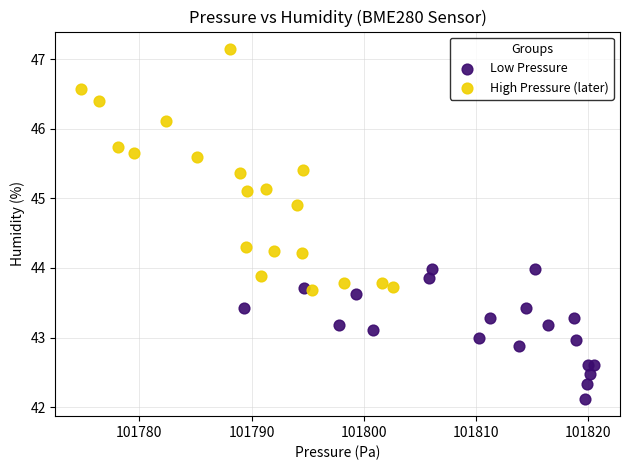

Which series has the largest Y range (max minus min)?

High Pressure (later)